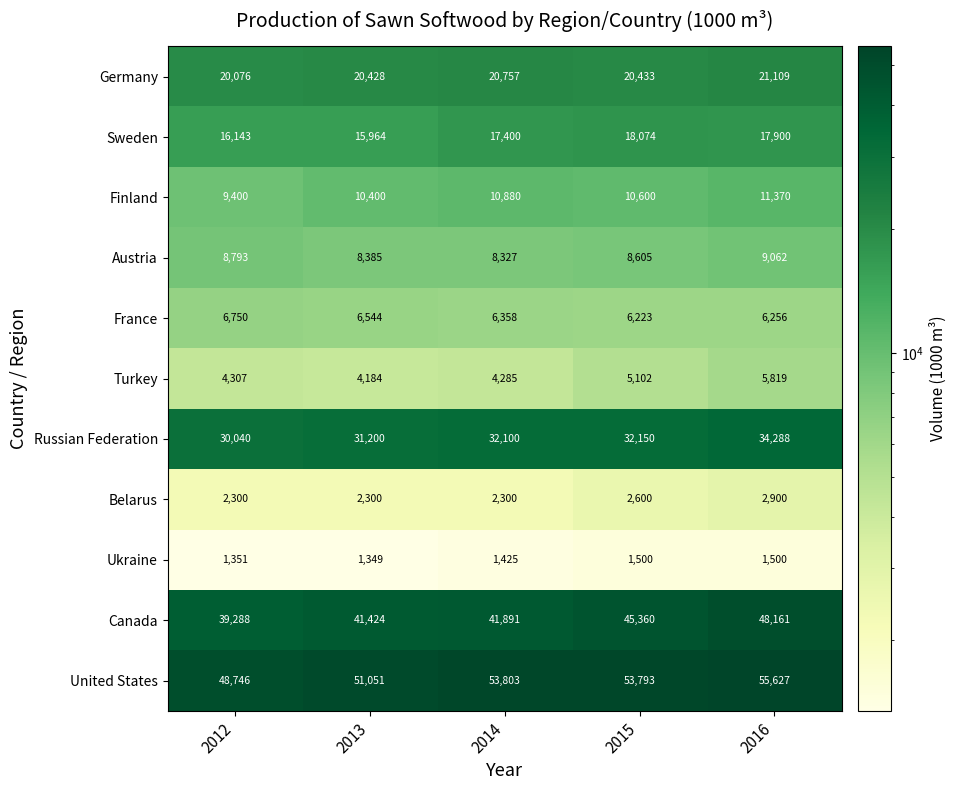

Which series has the widest spread of values?

Canada